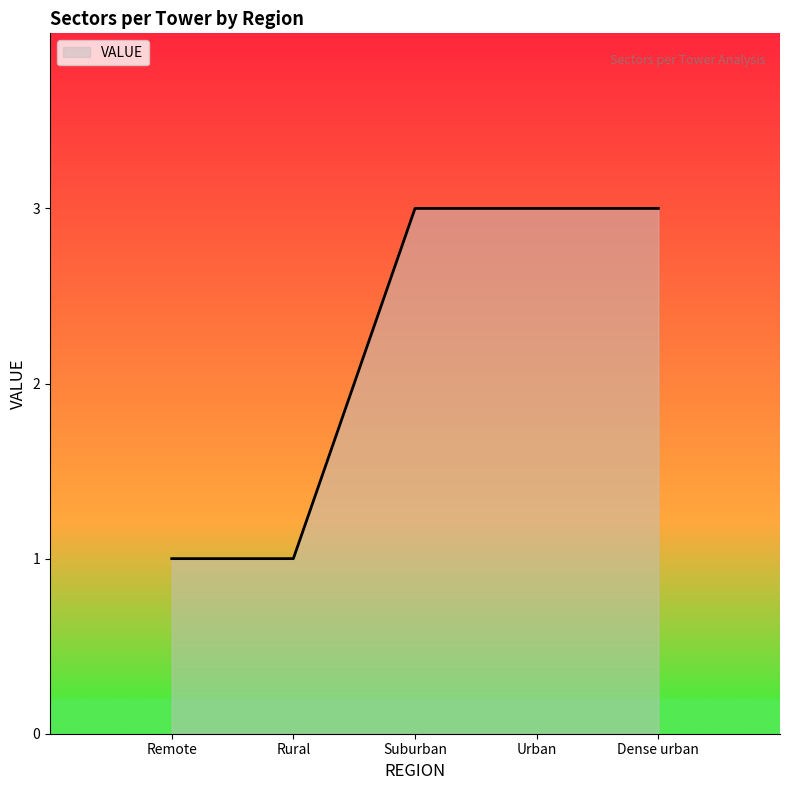

Count the number of categories in the chart.

5